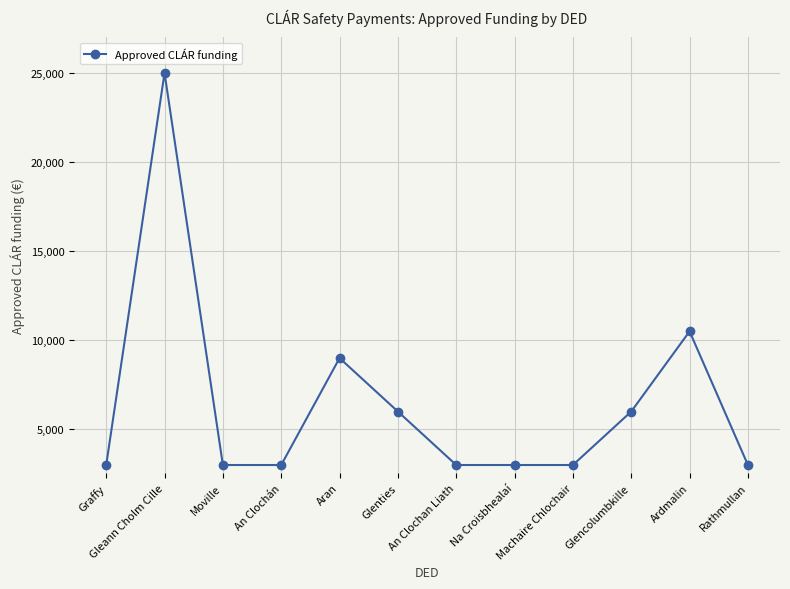

How many values exceed 3000?

5